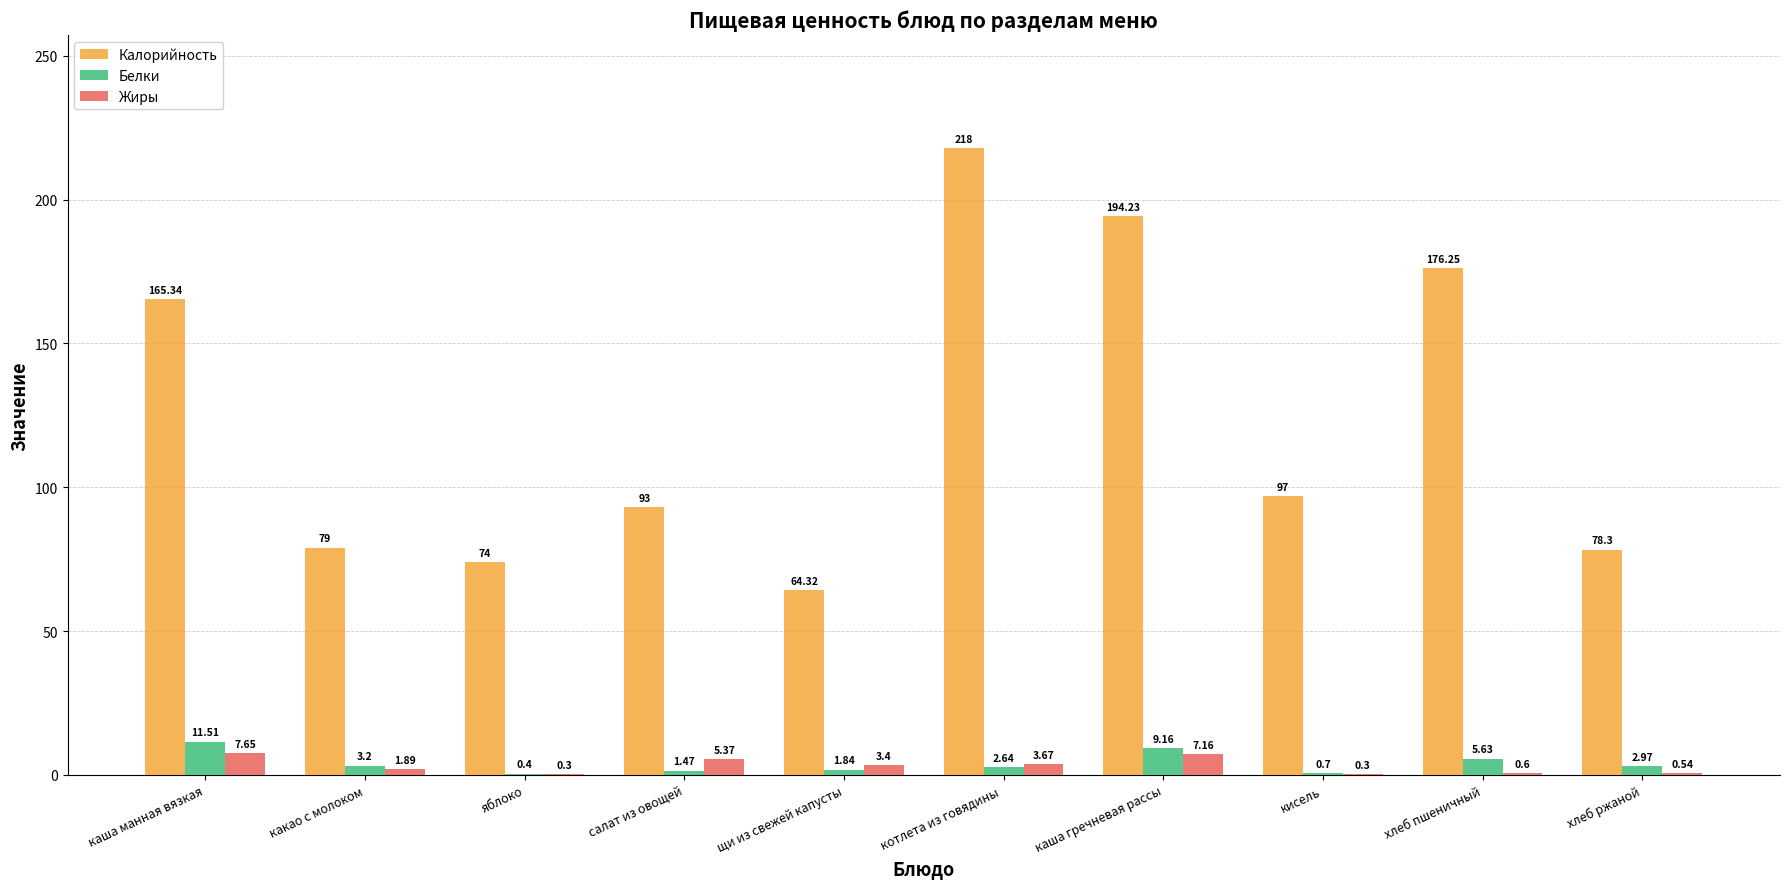

Which category has the highest value across all series?

котлета из говядины 